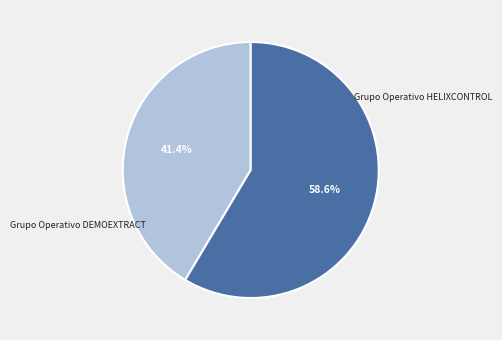

To the nearest percent, what percentage of the pie is Grupo Operativo DEMOEXTRACT?

59%